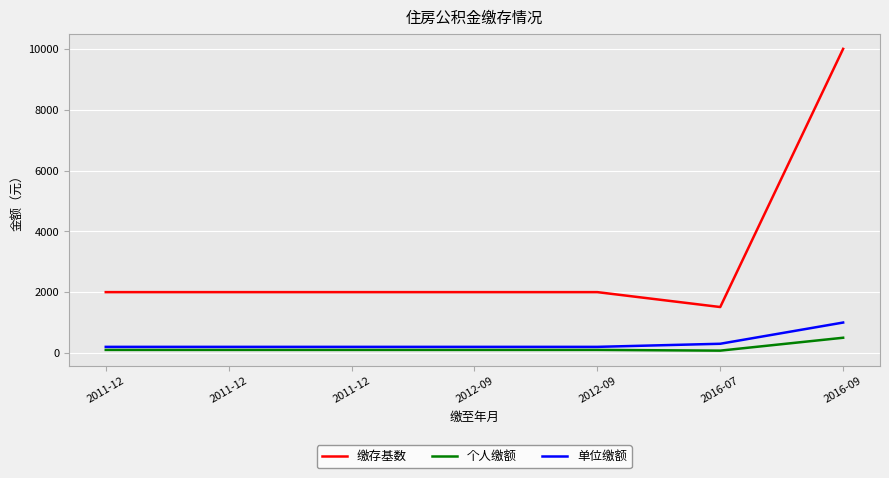

Is this an area chart (filled region under the line)?

No